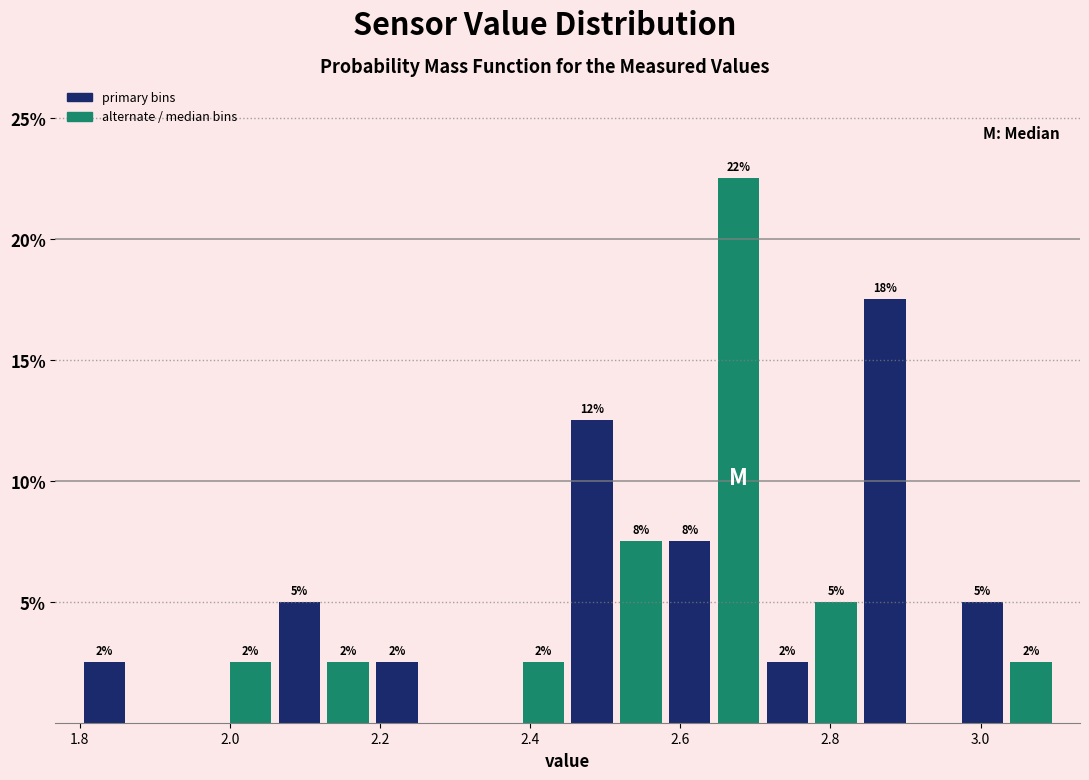

Around what value on the x-axis is the tallest bar? Give the approximate position of its centre, as read against the axis.

2.68